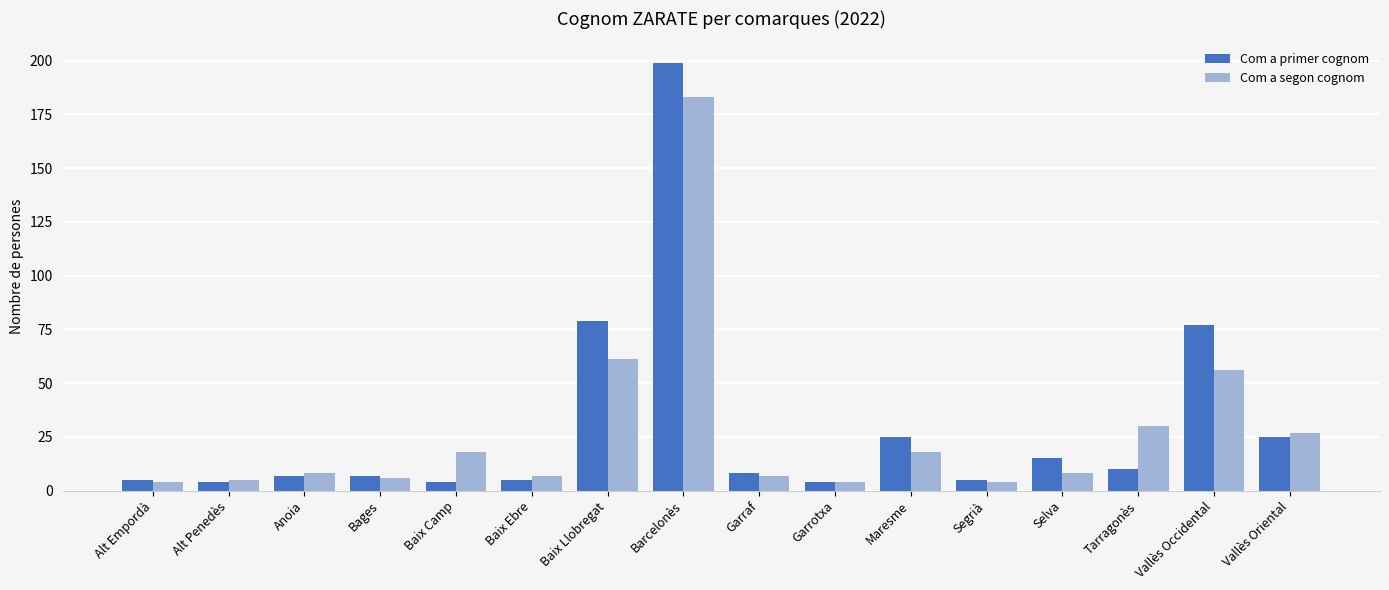

Rank the series by their maximum value, from highest to lowest.

Com a primer cognom, Com a segon cognom